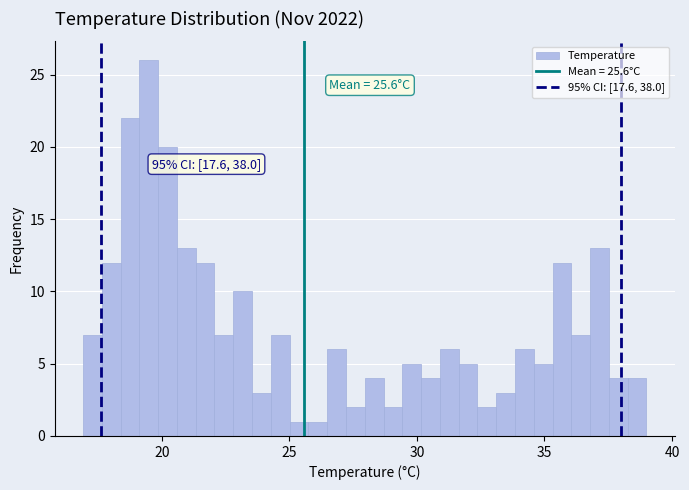

Read against the x-axis, roughly where is the centre of the tallest bar?

19.5